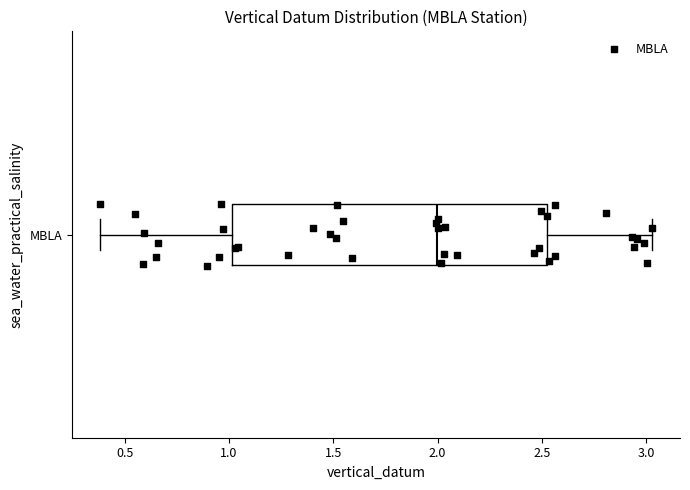

Read this box plot against the x-axis: the position of the median line, the range covered by the box, and the ends of both whiskers. The values are not printed on the chart, so give them approximately, as read against the axis.

median 2.00, box 1.00 to 2.55, whiskers 0.40 to 3.05